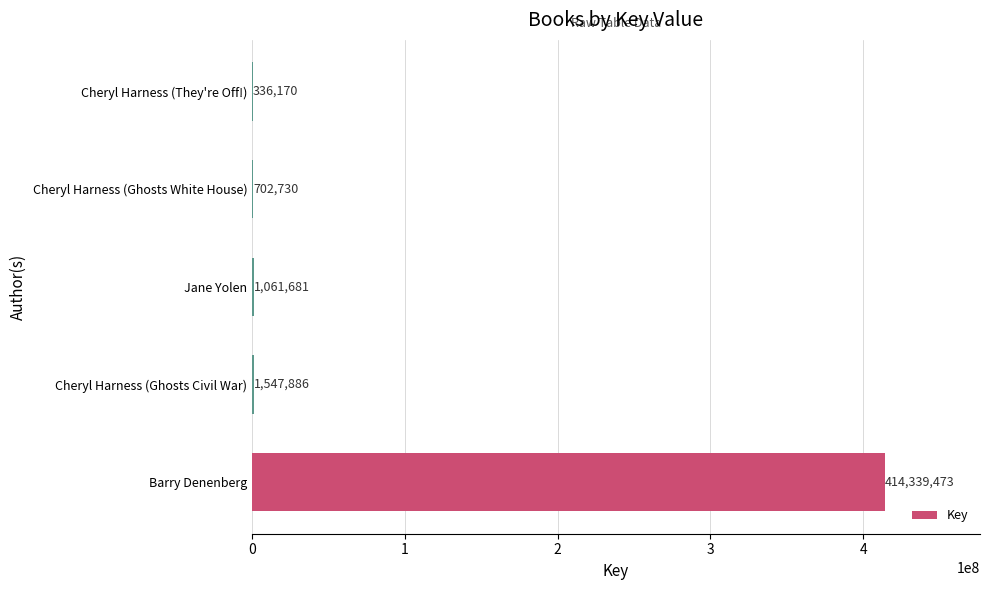

What is the sum of the values at Cheryl Harness (Ghosts White House) and Cheryl Harness (Ghosts Civil War)?

2250616